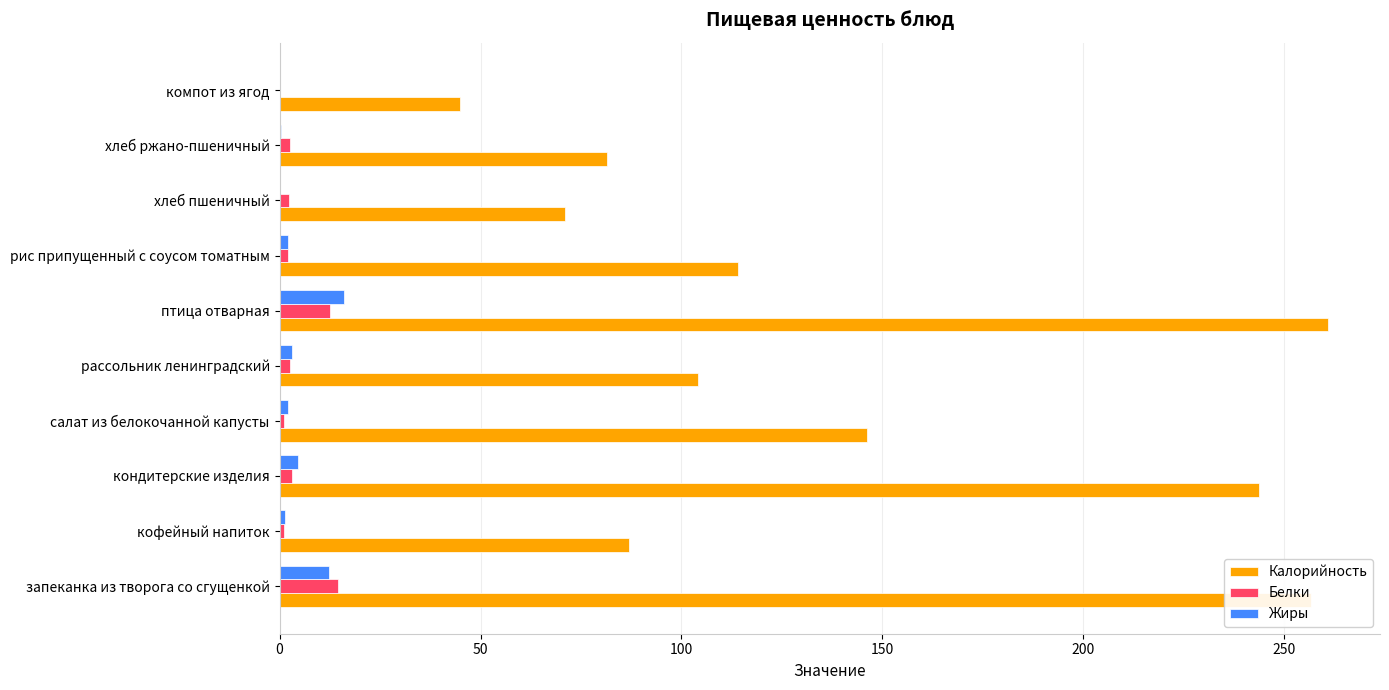

What is the highest value of the Белки series?

14.5